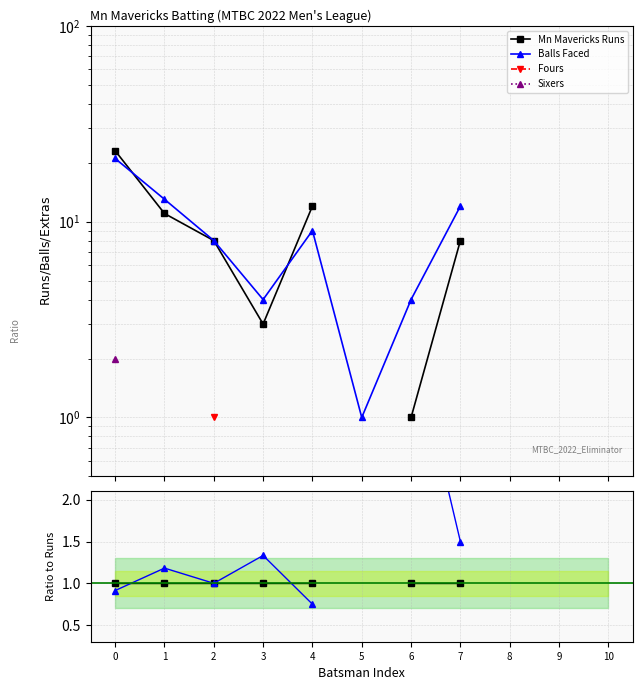

What are all the series names shown in the legend?

Mn Mavericks Runs, Balls Faced, Fours, Sixers